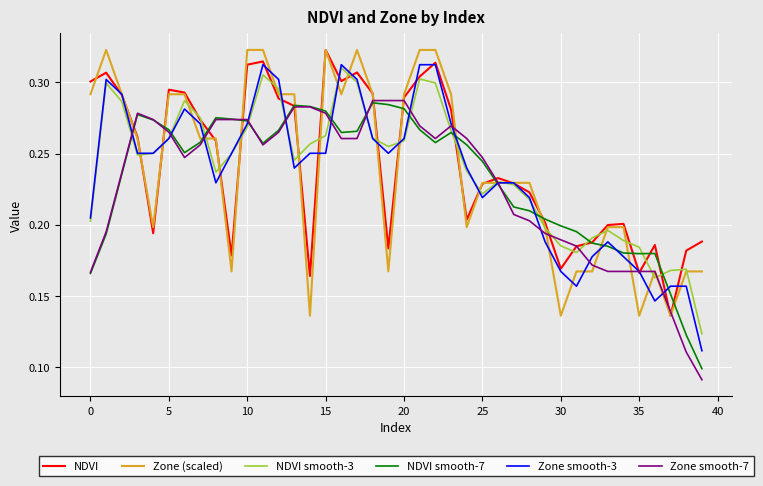

Which series has the largest range (max minus min)?

Zone smooth-3